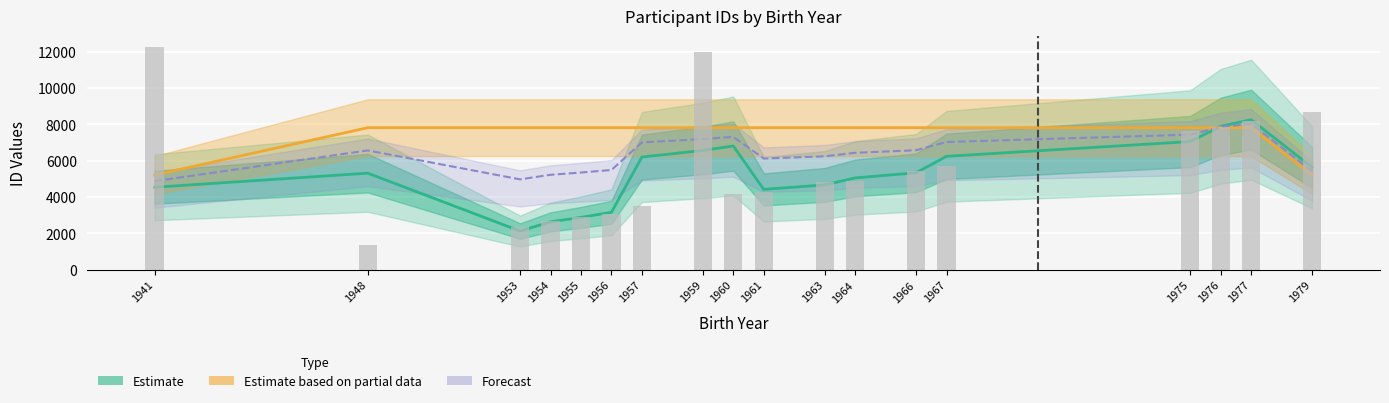

What is the sum of all Estimate values?

94718.7